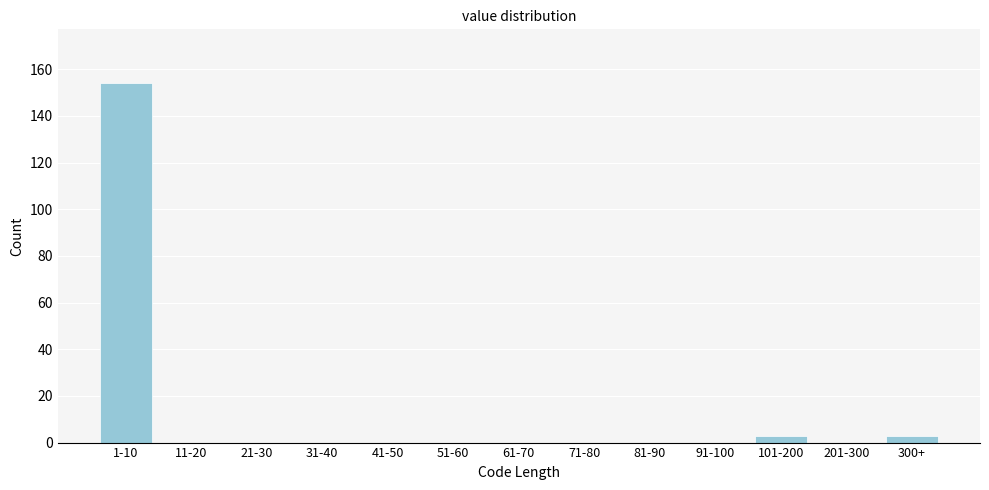

Reading left to right, extract all data points from this chart.

1-10=154	11-20=0	21-30=0	31-40=0	41-50=0	51-60=0	61-70=0	71-80=0	81-90=0	91-100=0	101-200=3	201-300=0	300+=3